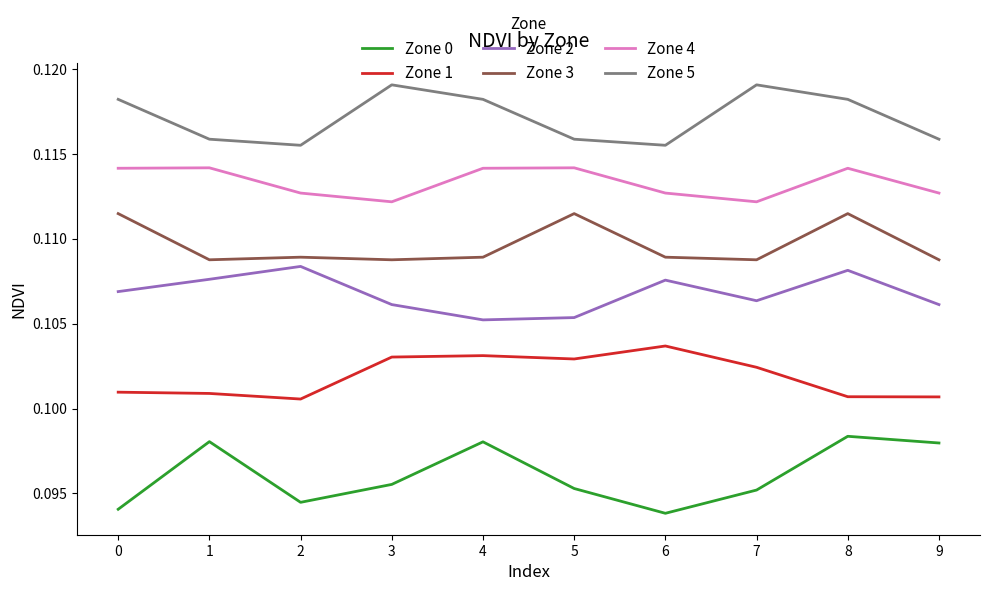

Between 1 and 2, which series saw the biggest shift?

Zone 0